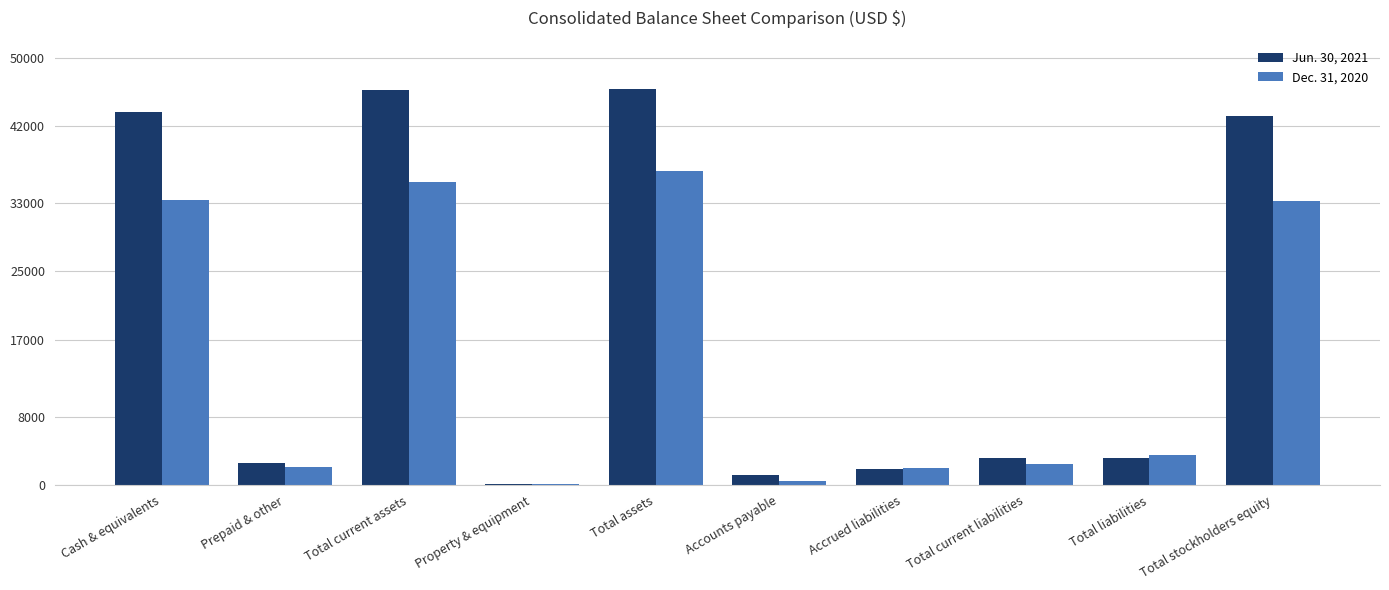

What is the total value across all series at Prepaid & other?

4627